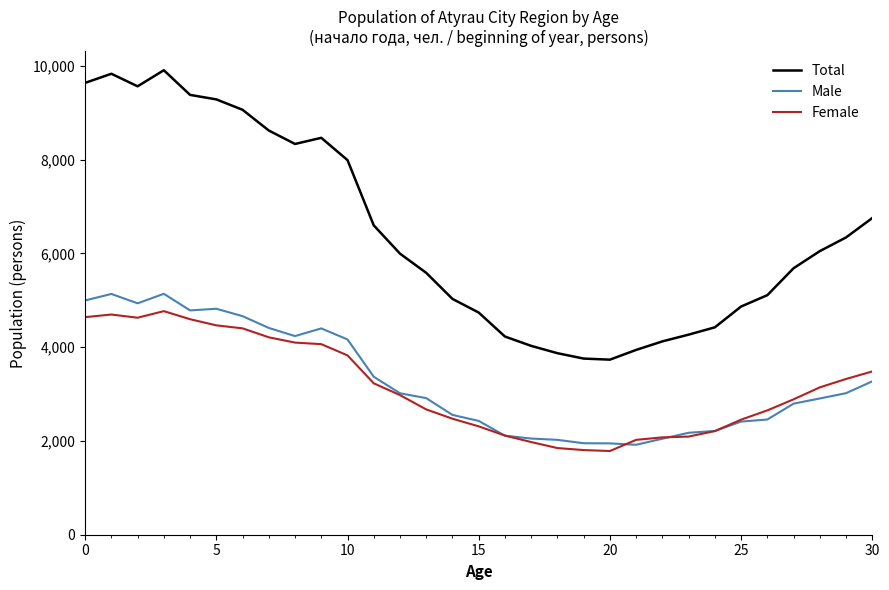

How many lines are shown in the chart?

3